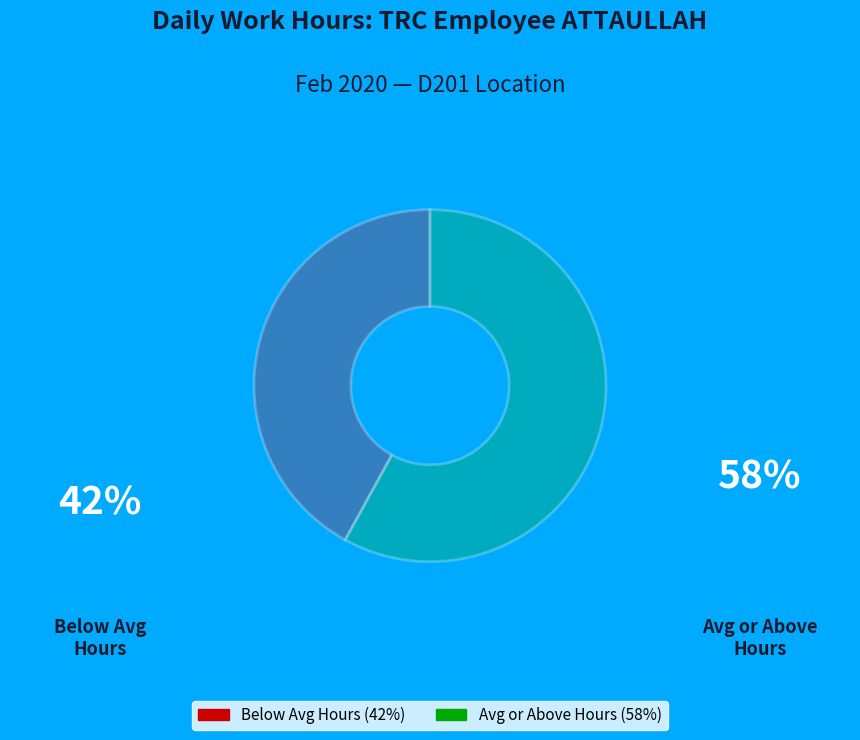

Is Avg or Above Hours (58%) the majority of the pie?

Yes